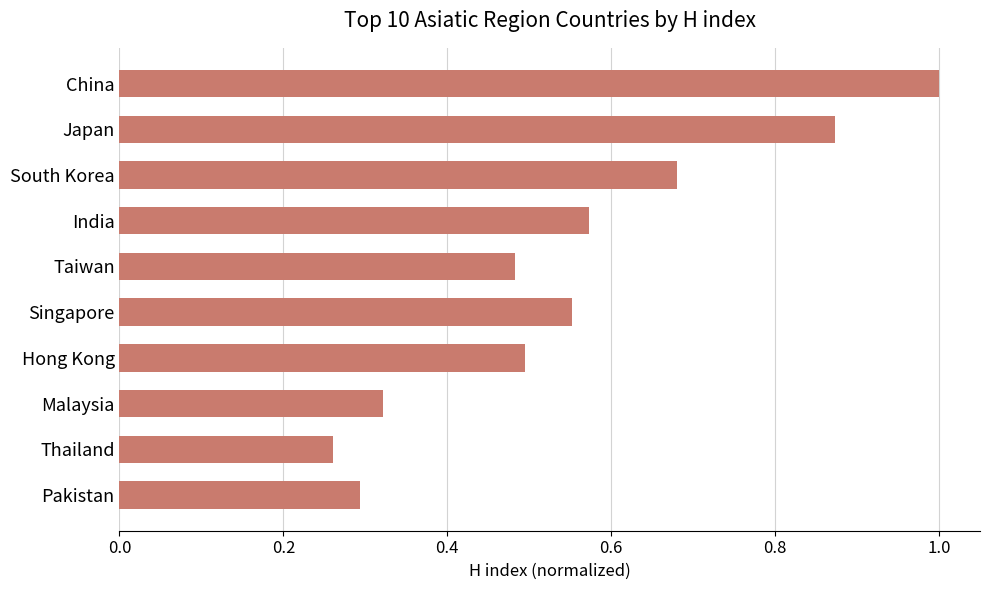

What is the change in value from South Korea to Malaysia?

-0.4